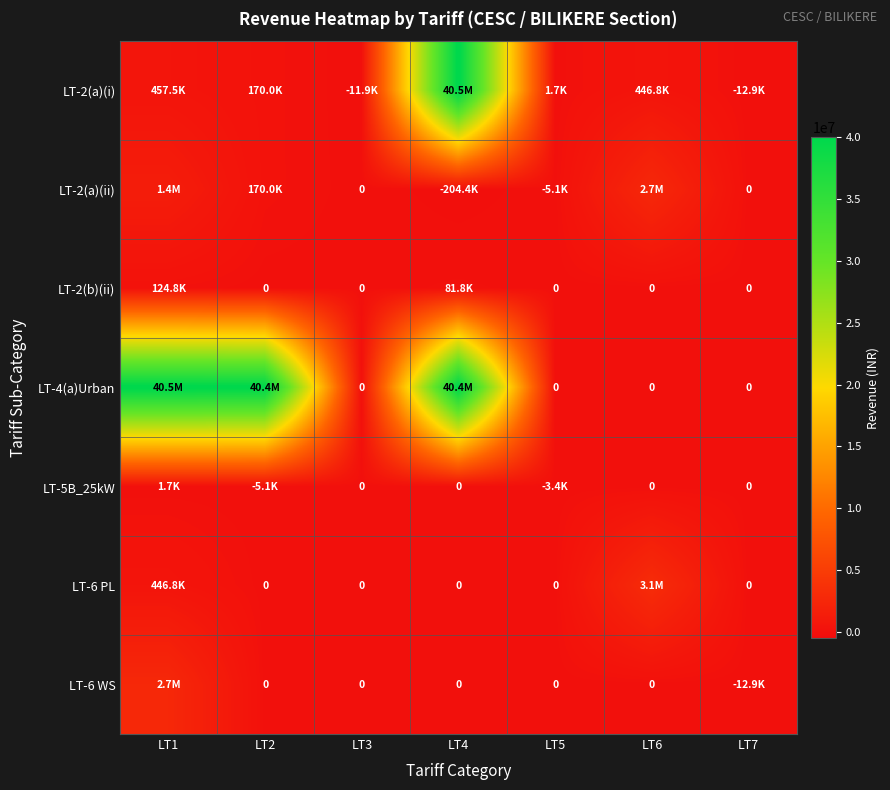

What is the difference between the maximum and minimum values in the LT-6 PL series?

3114391.5